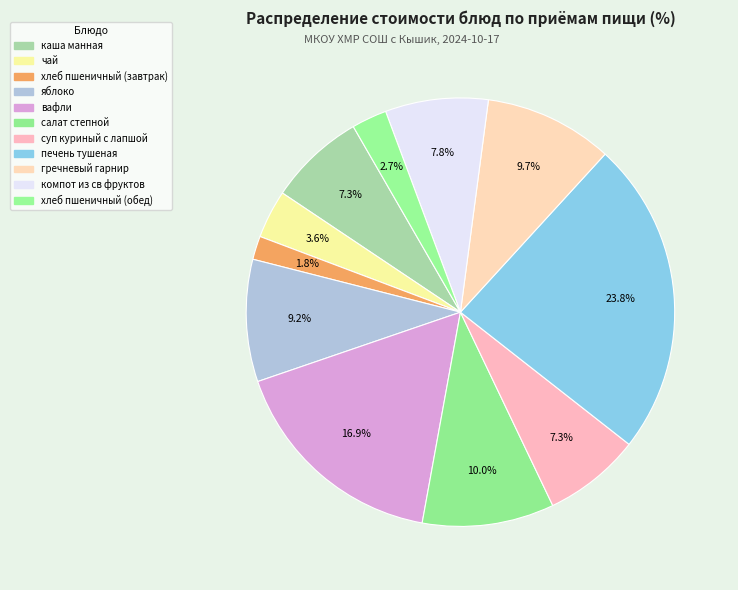

Is there any slice that represents more than half of the pie?

No